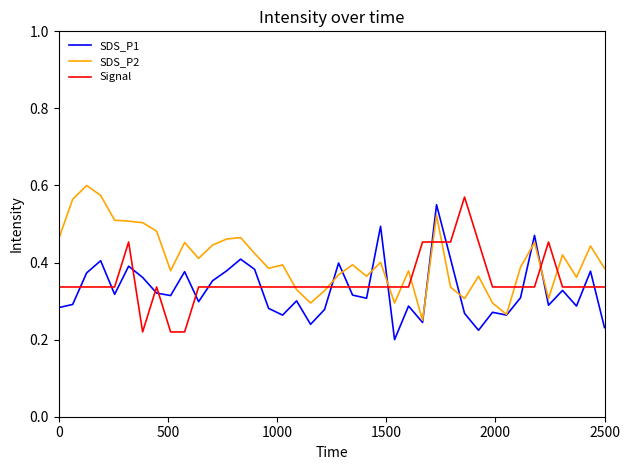

Does the chart have visible grid lines?

No